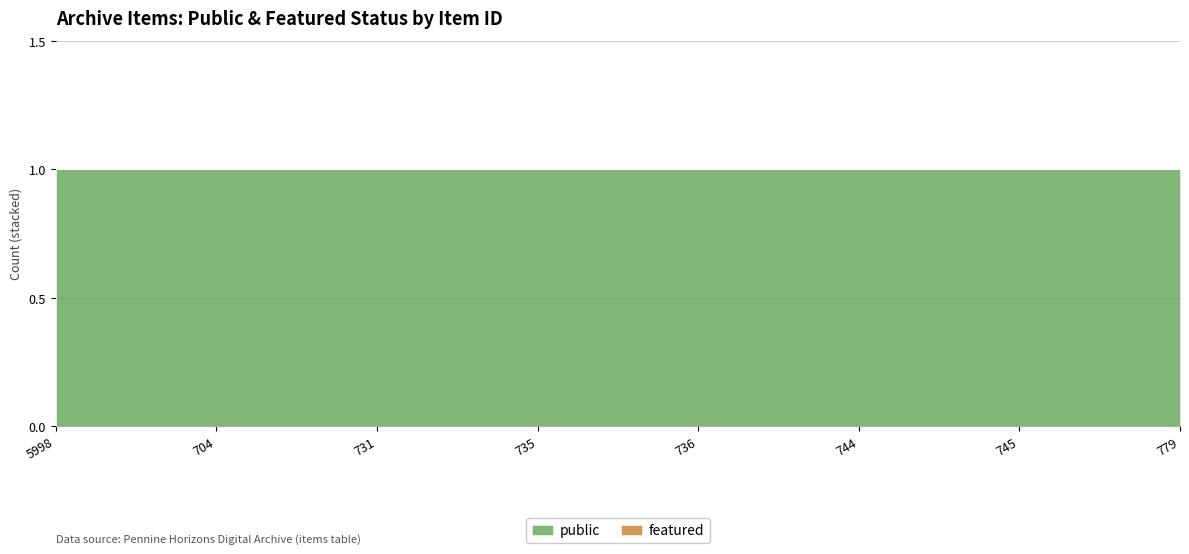

Reading left to right, list all the values displayed in this chart.

public: 1	1	1	1	1	1	1	1
featured: 0	0	0	0	0	0	0	0